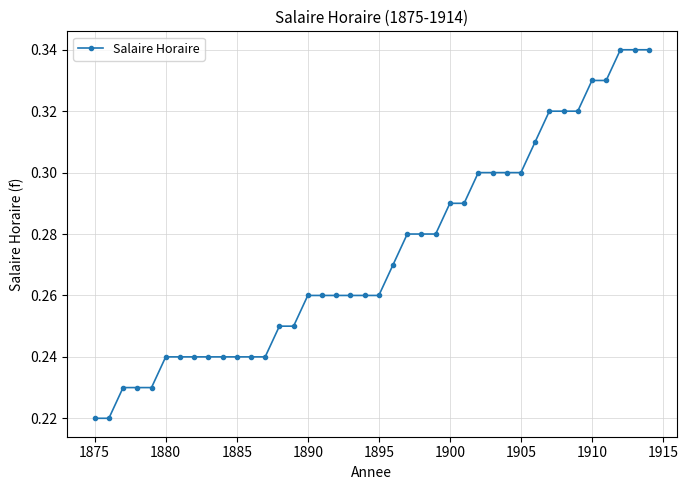

How many values are between 0 and 1?

40